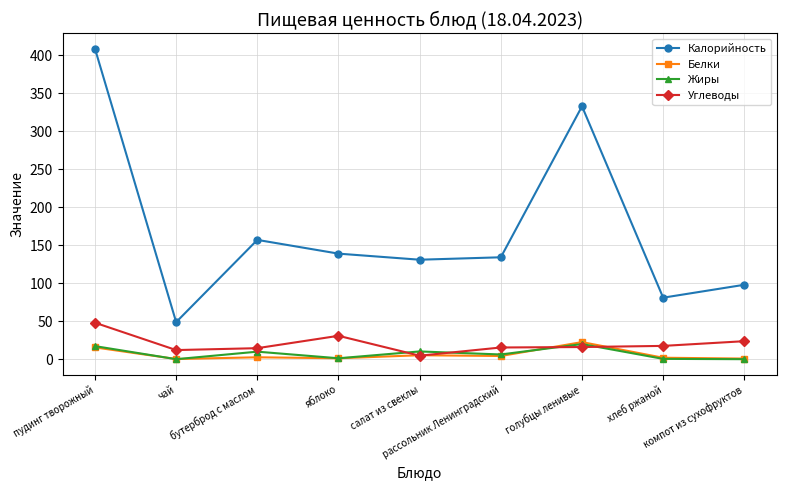

At how many categories does at least one series exceed 65?

8